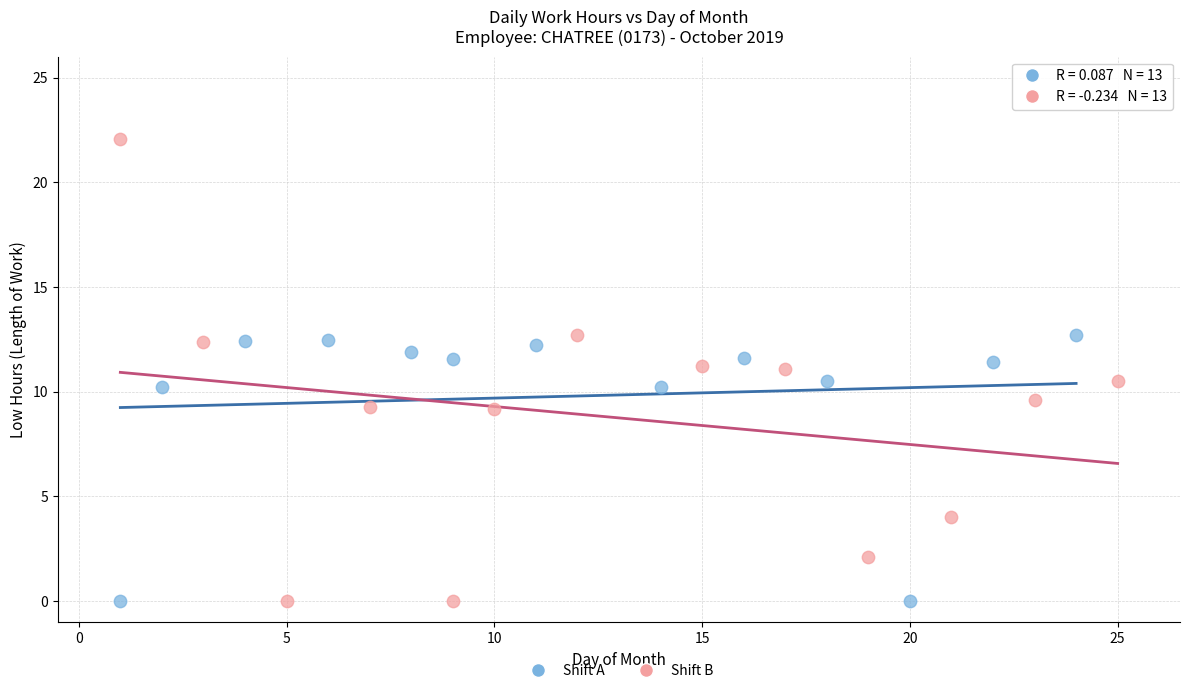

What are all the series names shown in the legend?

Shift A, Shift B